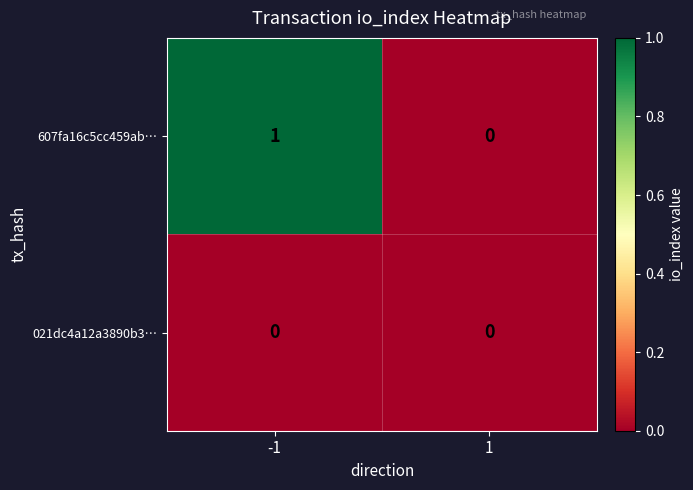

Reading left to right, transcribe all the data shown in this chart.

607fa16c5cc459ab…: 1	0
021dc4a12a3890b3…: 0	0